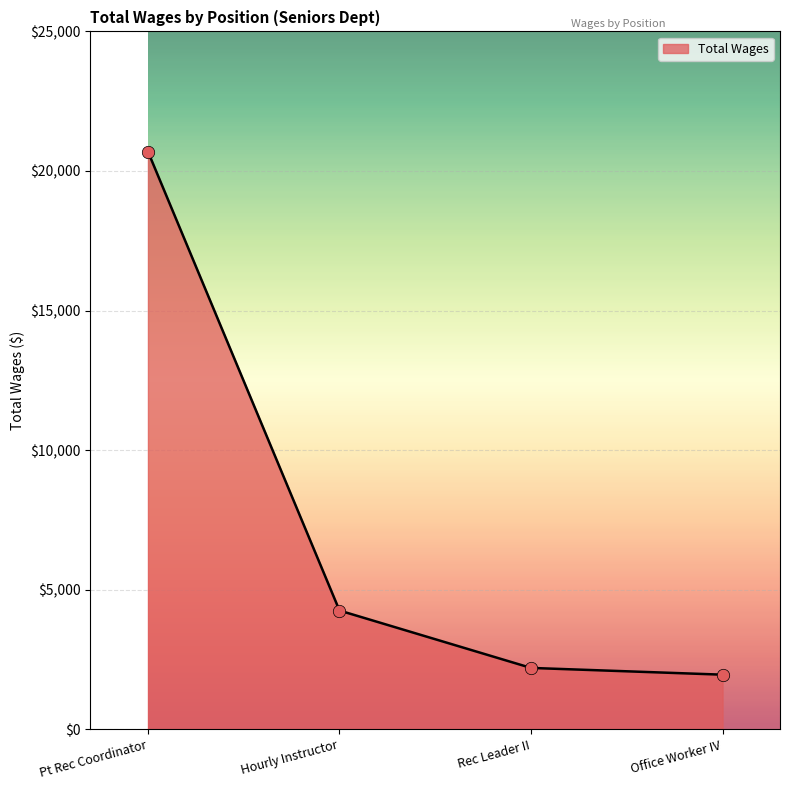

Which has a higher value, Hourly Instructor or Pt Rec Coordinator?

Pt Rec Coordinator